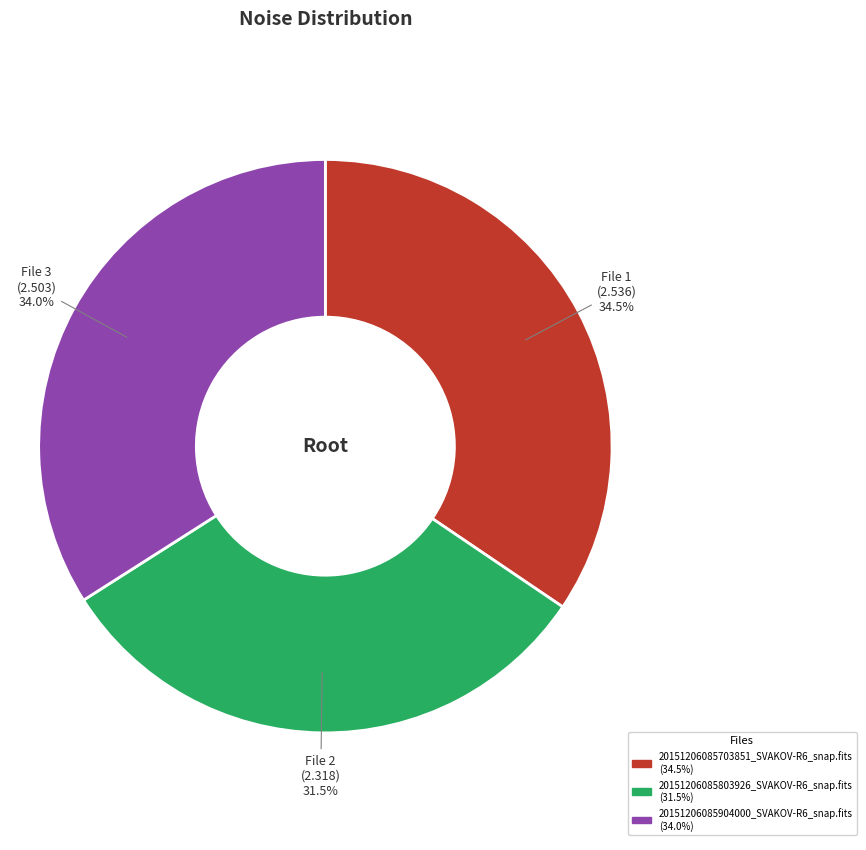

What is the smallest slice in the pie chart?

20151206085803926_SVAKOV-R6_snap.fits